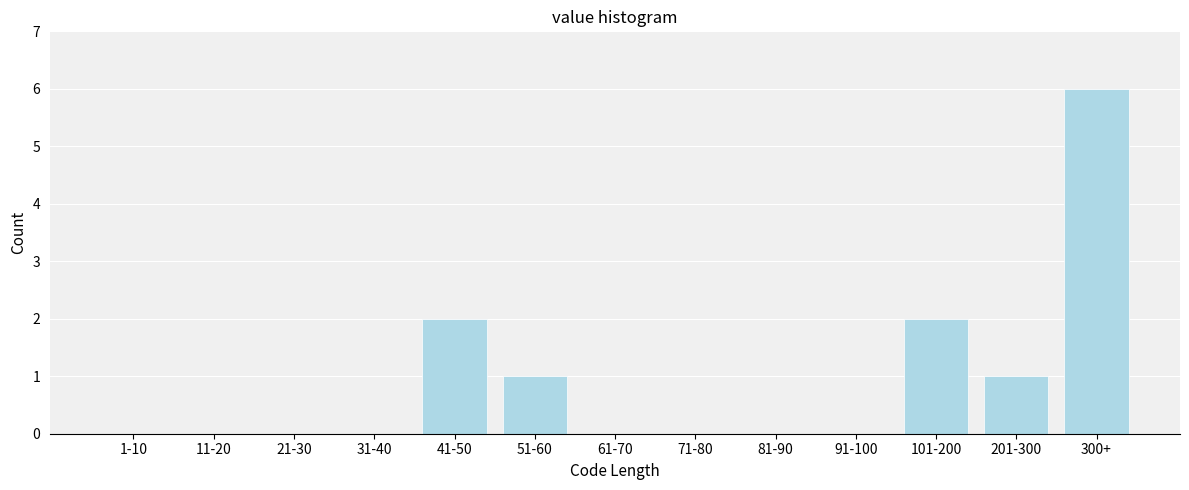

Reading right to left, transcribe all the data shown in this chart.

300+=6	201-300=1	101-200=2	91-100=0	81-90=0	71-80=0	61-70=0	51-60=1	41-50=2	31-40=0	21-30=0	11-20=0	1-10=0